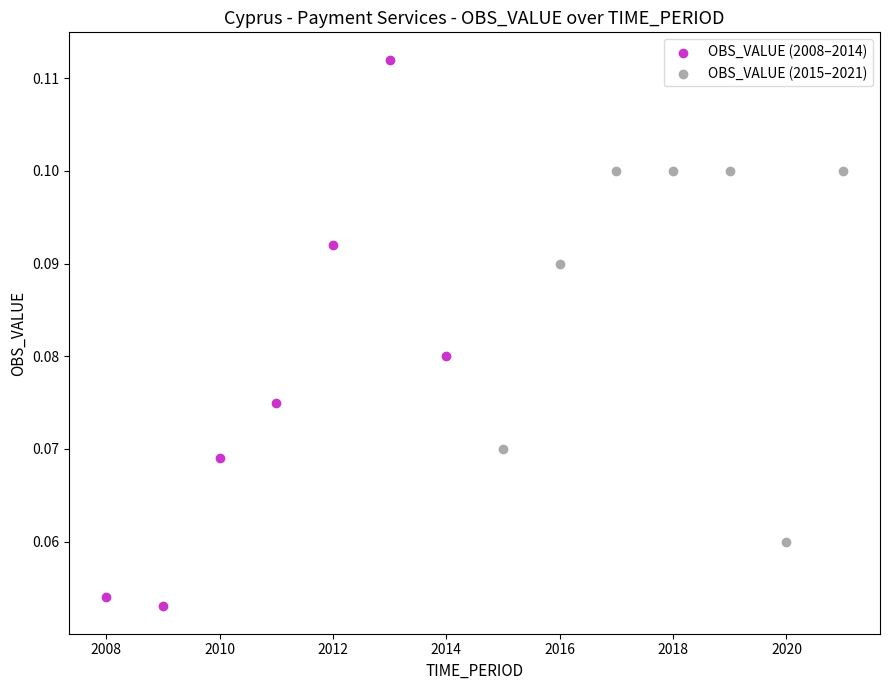

Which series has the largest Y range (max minus min)?

OBS_VALUE (2008–2014)